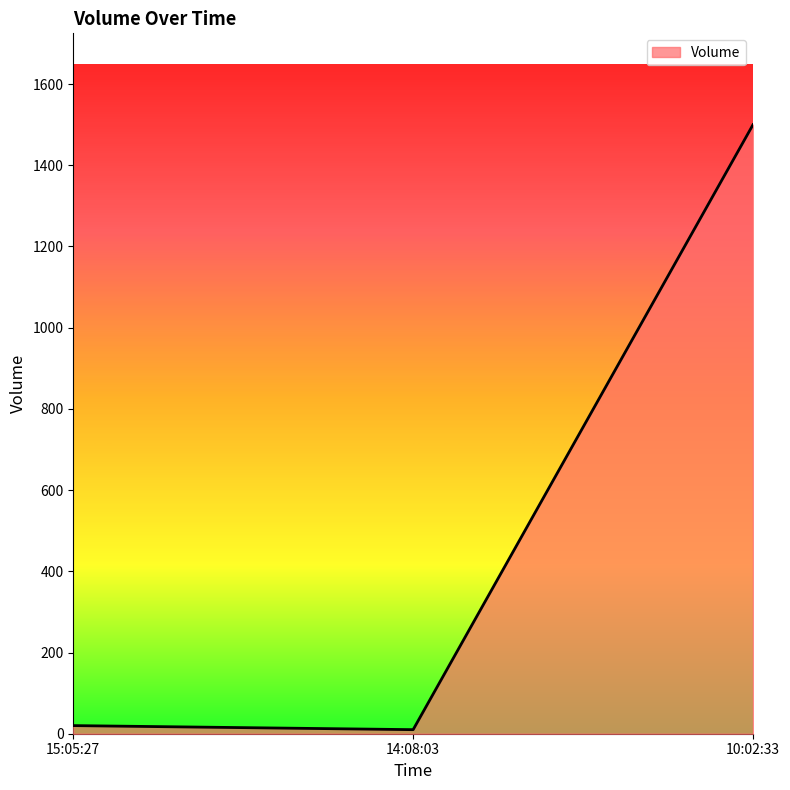

What is the minimum value shown in the chart?

10